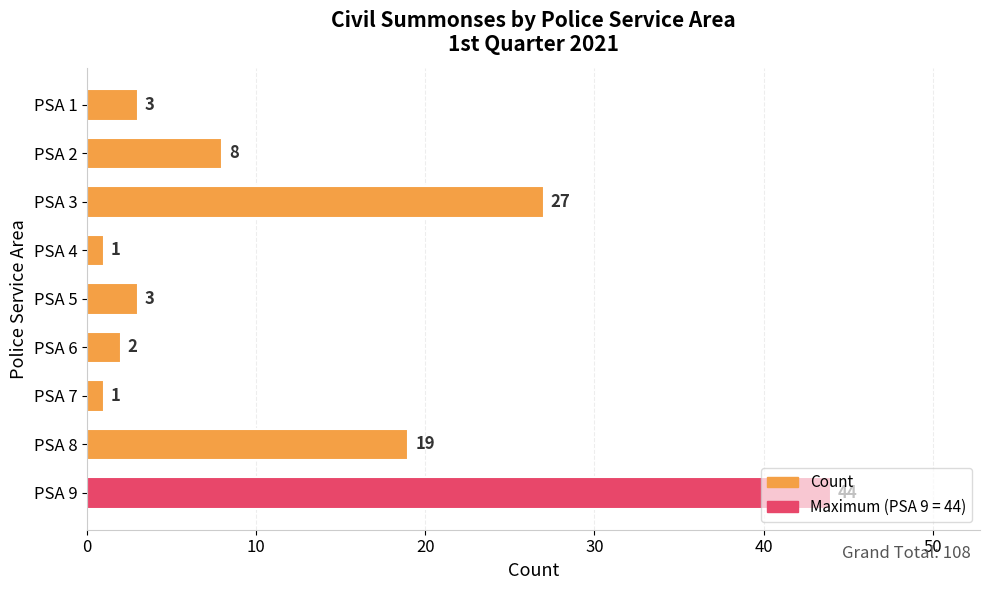

The chart shows a value of 27 at PSA 3. True or false?

True